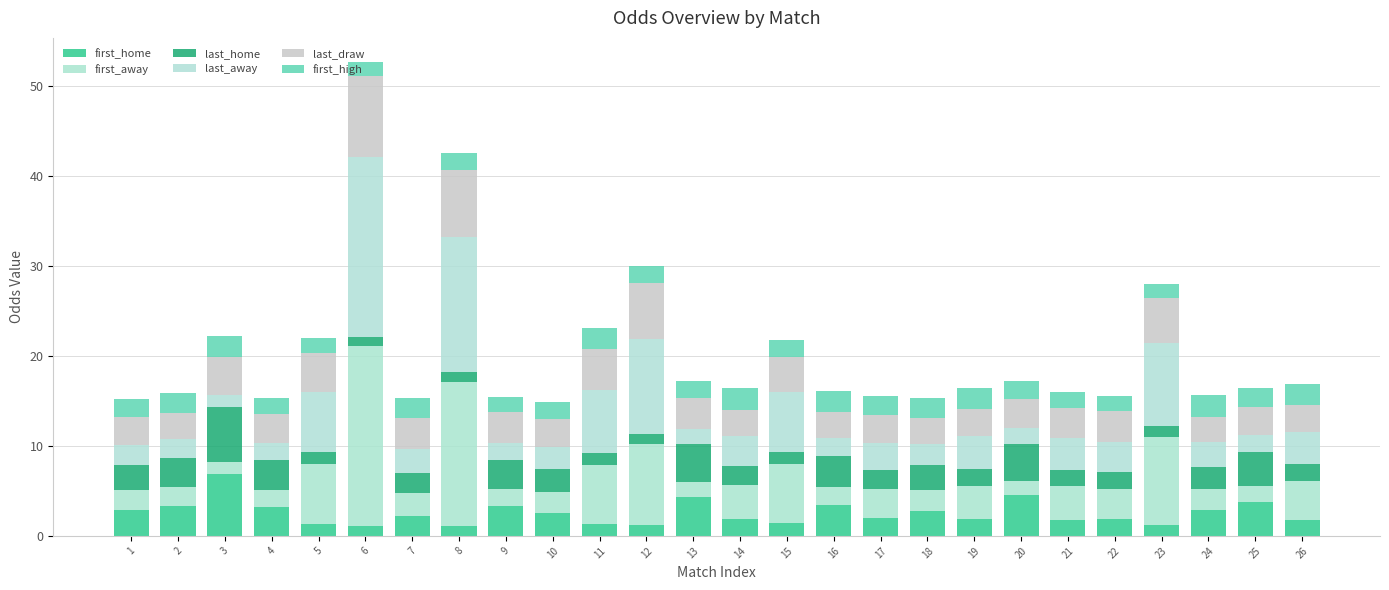

The value of last_draw at 16 is 3.9. True or false?

False